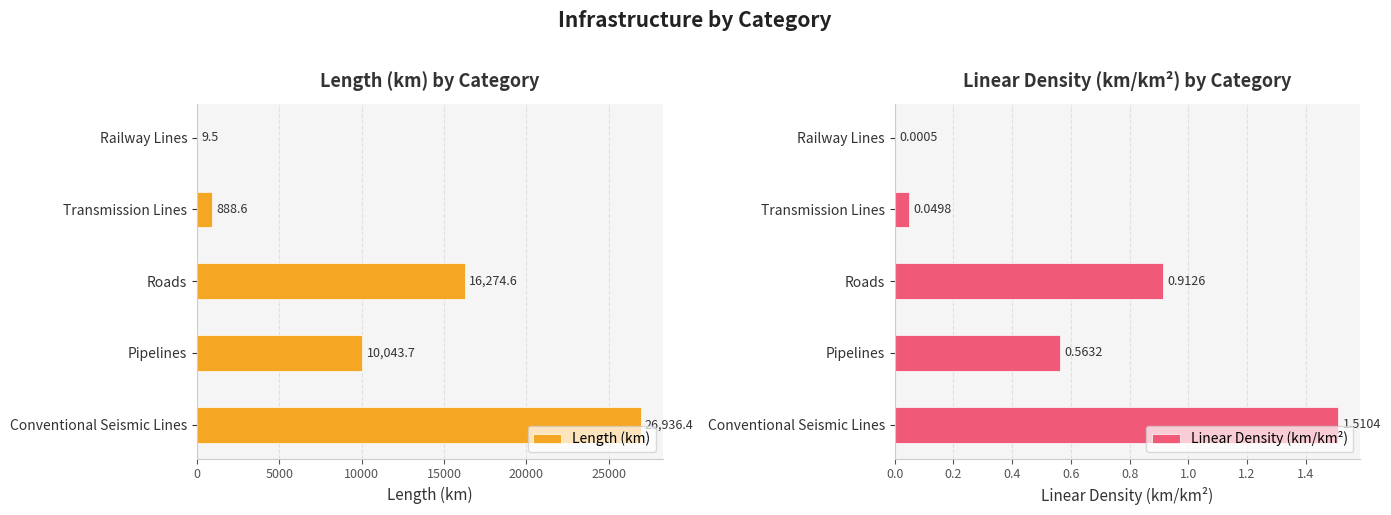

What is the sum of the Length (km) values at Pipelines and Roads?

26318.3